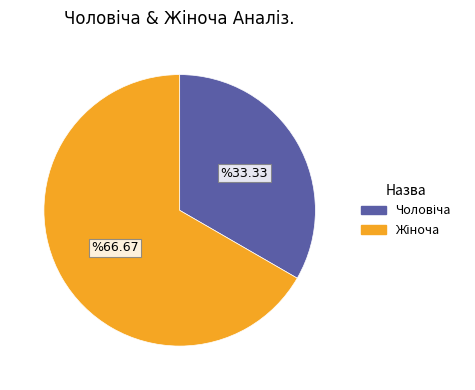

Is there a majority slice in this chart?

Yes